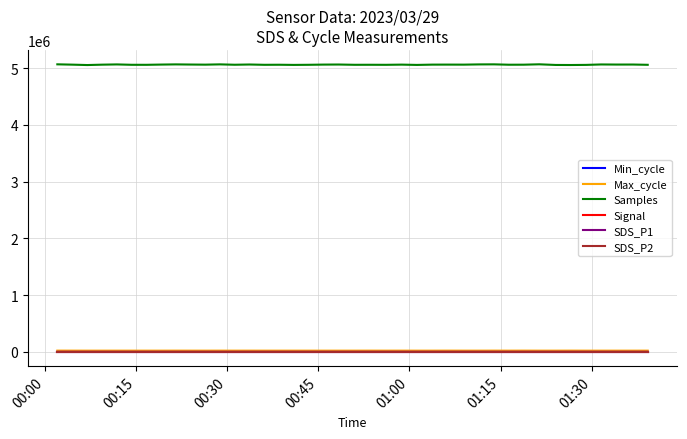

True or false: Max_cycle and Samples cross at least once.

False